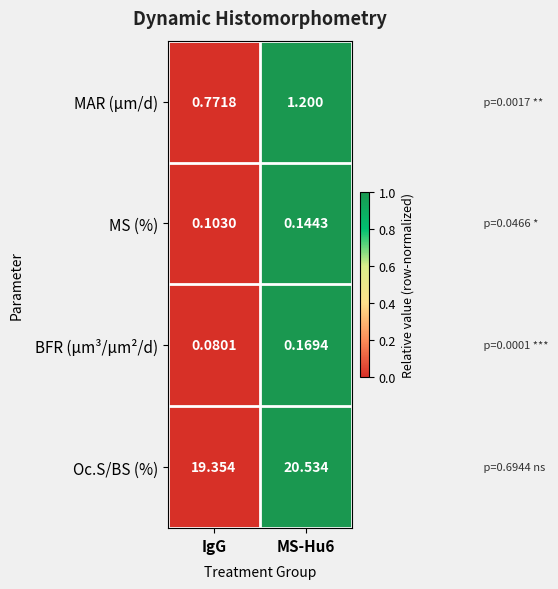

At which label is MAR (µm/d) closest to 0?

IgG